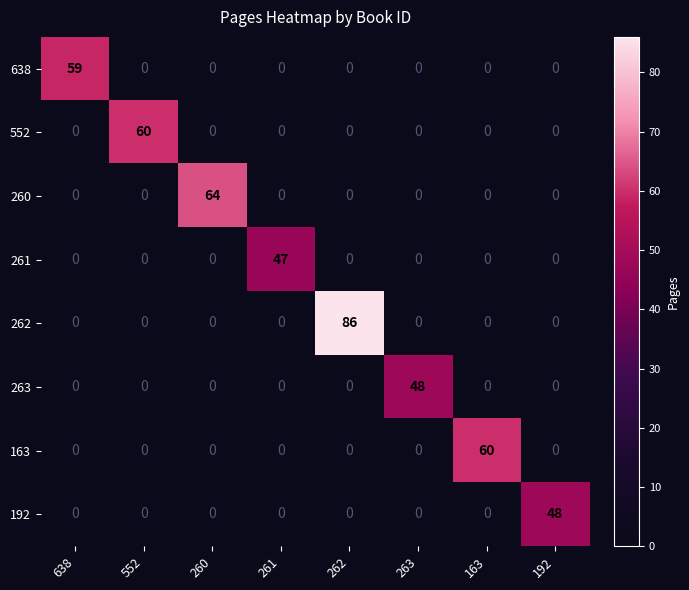

Between 552 and 263, which series saw the biggest shift?

552